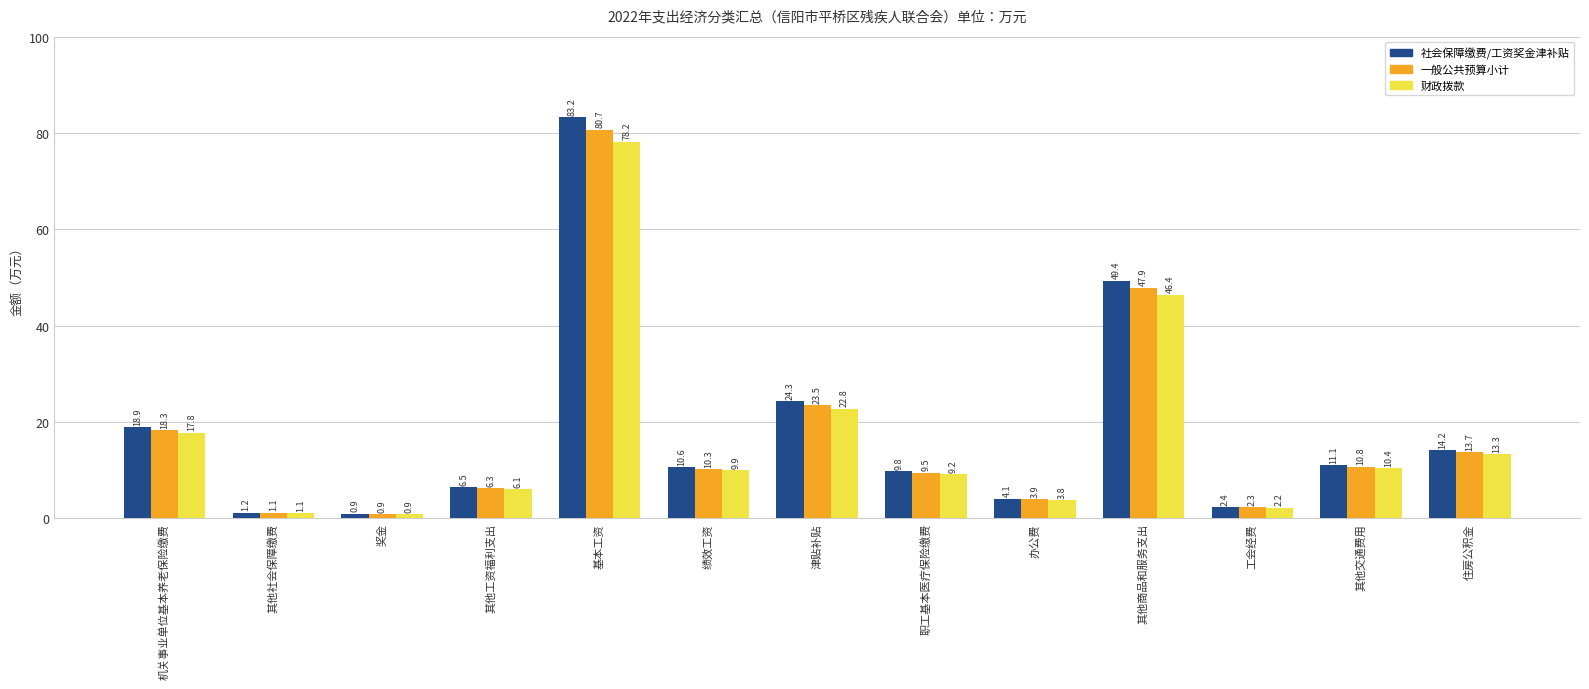

Does the chart contain any negative values?

No